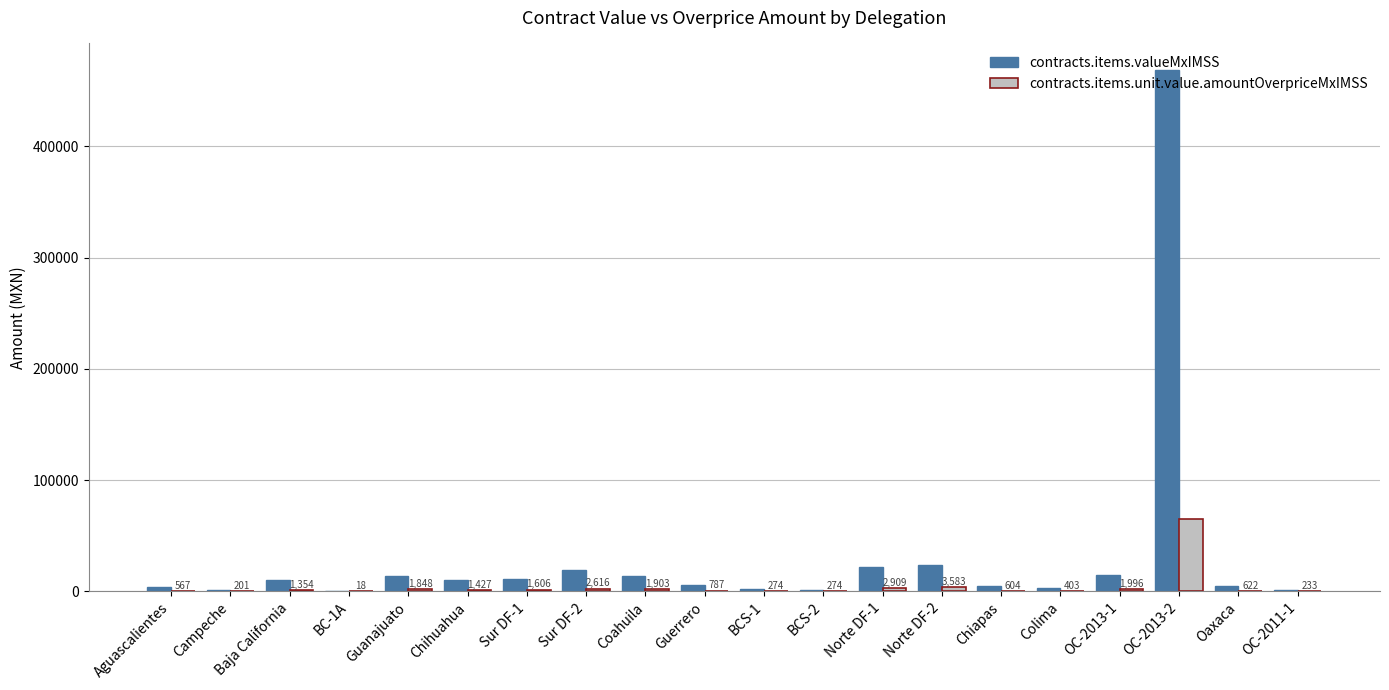

The value of contracts.items.unit.value.amountOverpriceMxIMSS at BCS-2 is 274.4. True or false?

True